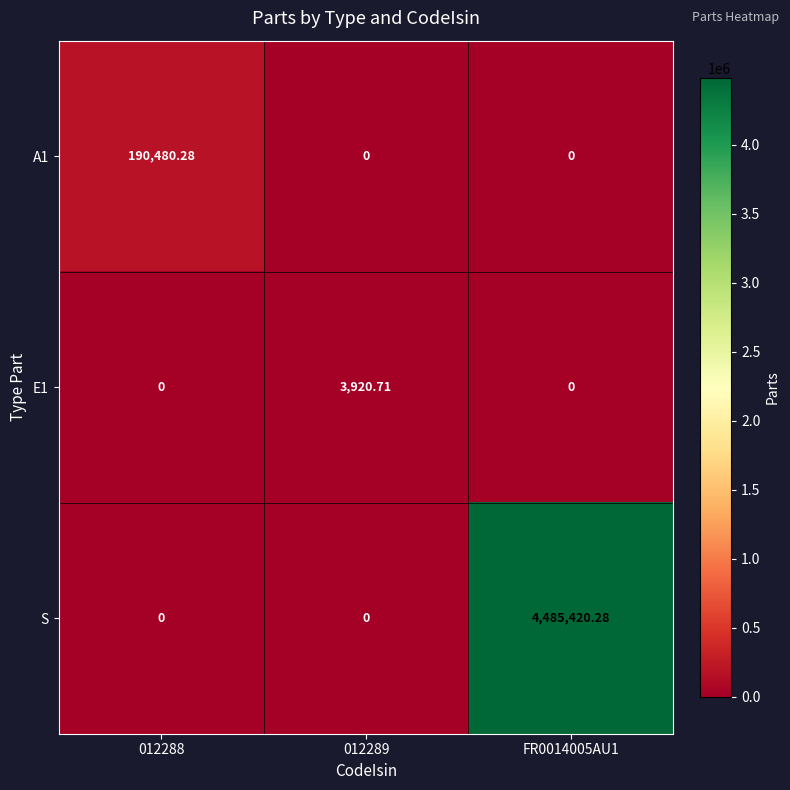

Which series has the largest total across all categories?

S